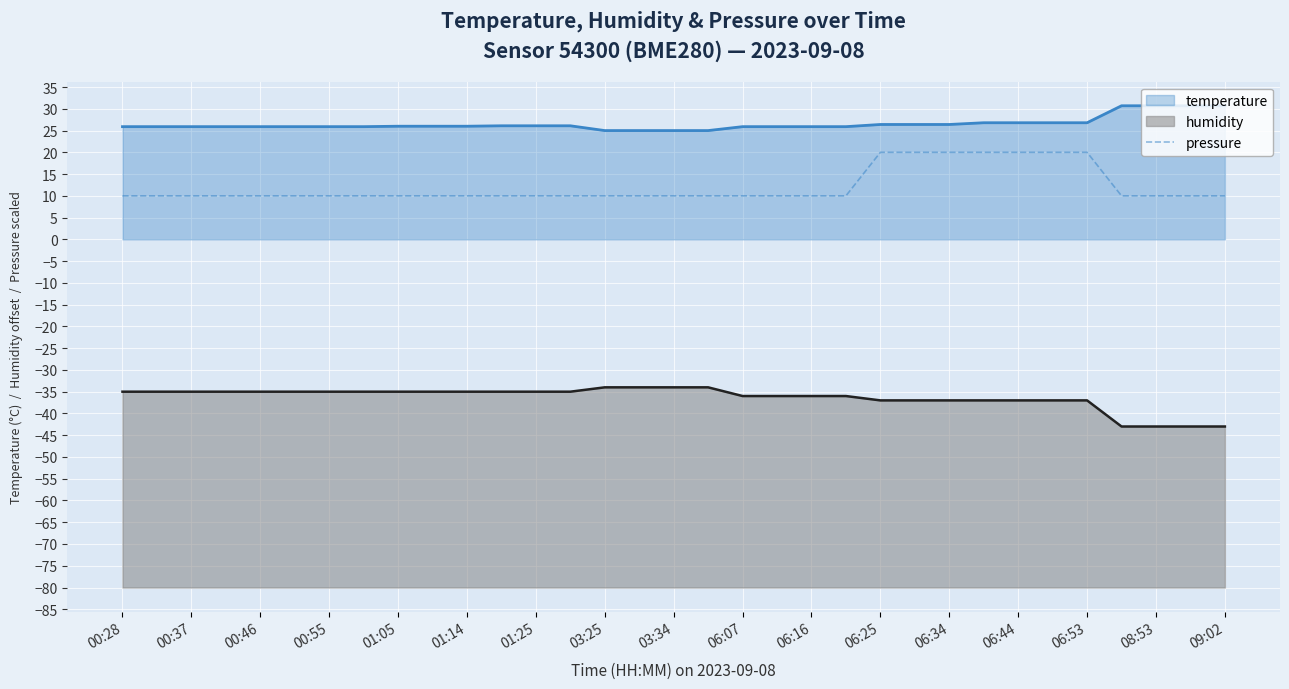

Is it true that the value at 27 is 20?

True